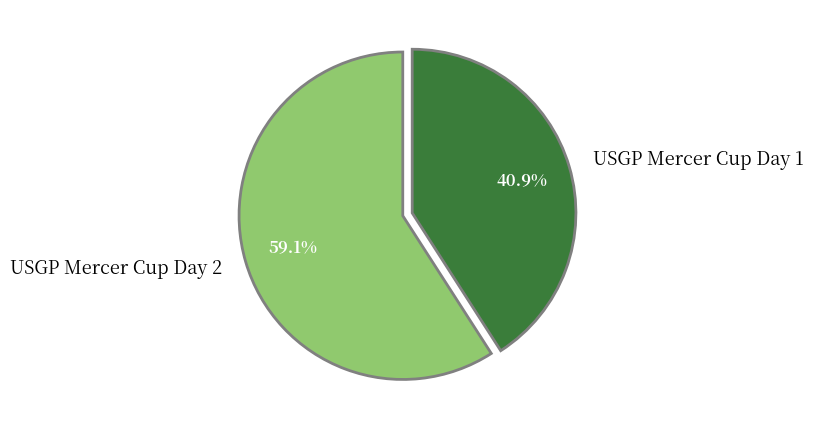

Between USGP Mercer Cup Day 1 and USGP Mercer Cup Day 2, which is larger?

USGP Mercer Cup Day 2